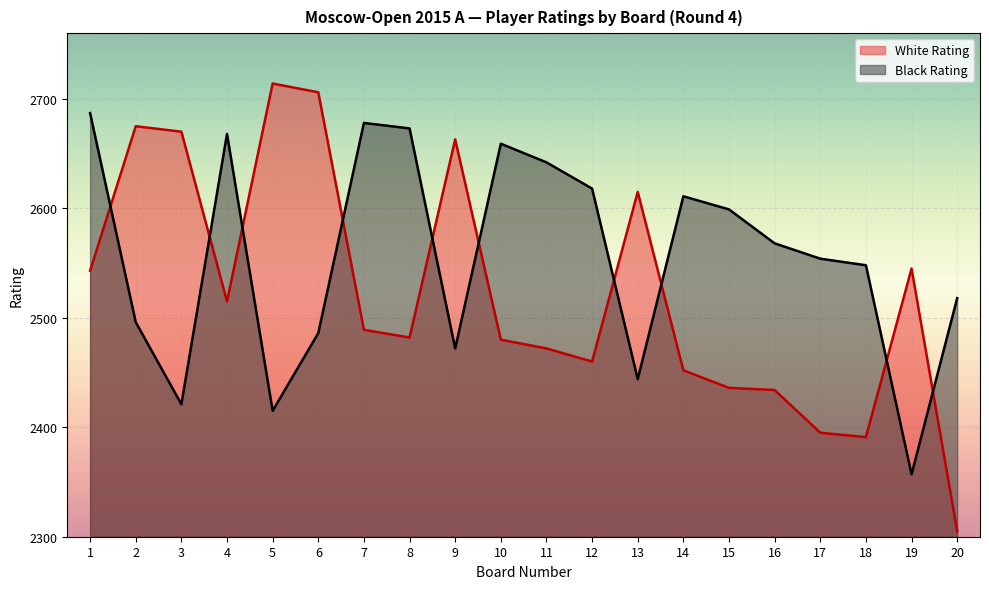

Rank the series by their average value, from highest to lowest.

Black Rating, White Rating